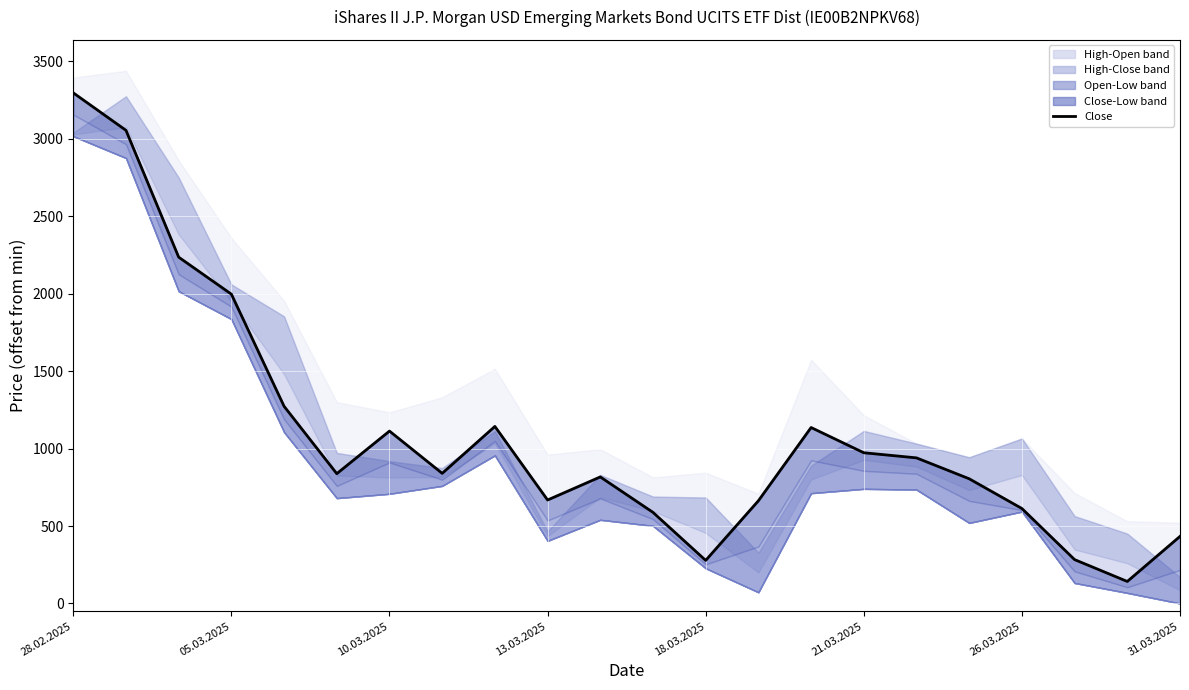

What is the smallest value displayed?

142